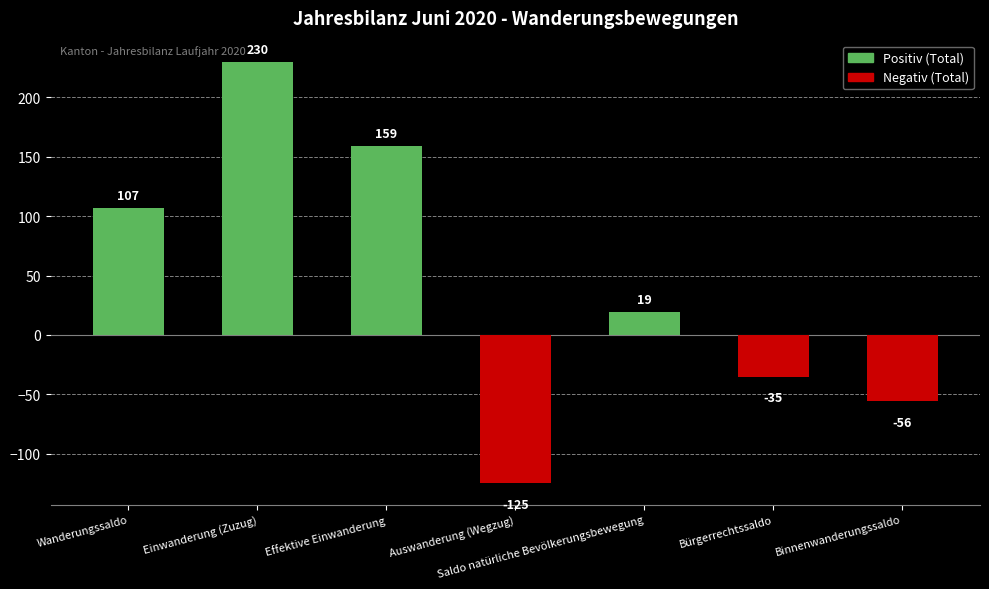

The chart shows a value of -35 at Bürgerrechtssaldo. True or false?

True